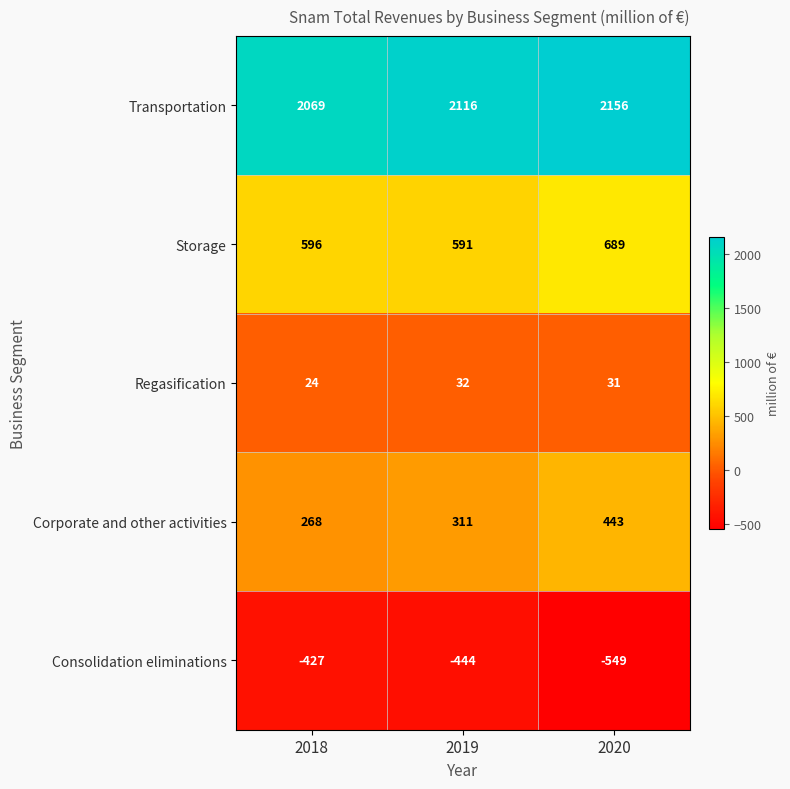

How many values in the Corporate and other activities series are below 311?

1